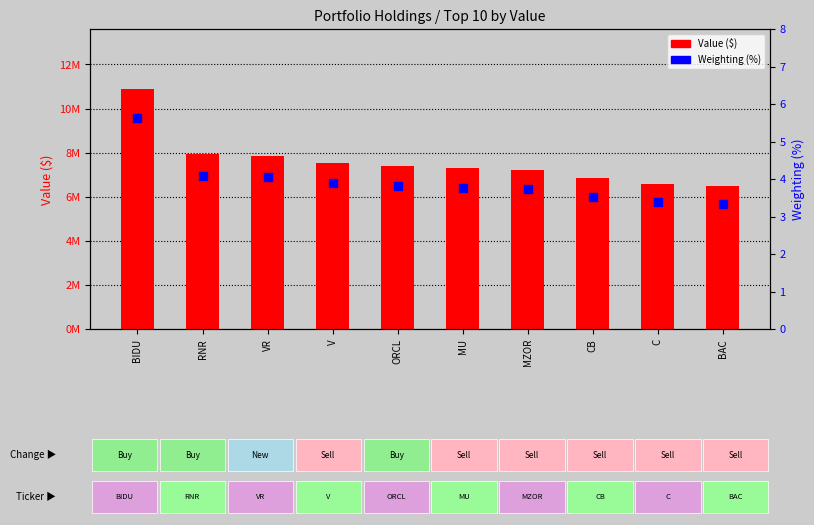

Which series has the widest spread of Y values?

Value ($)